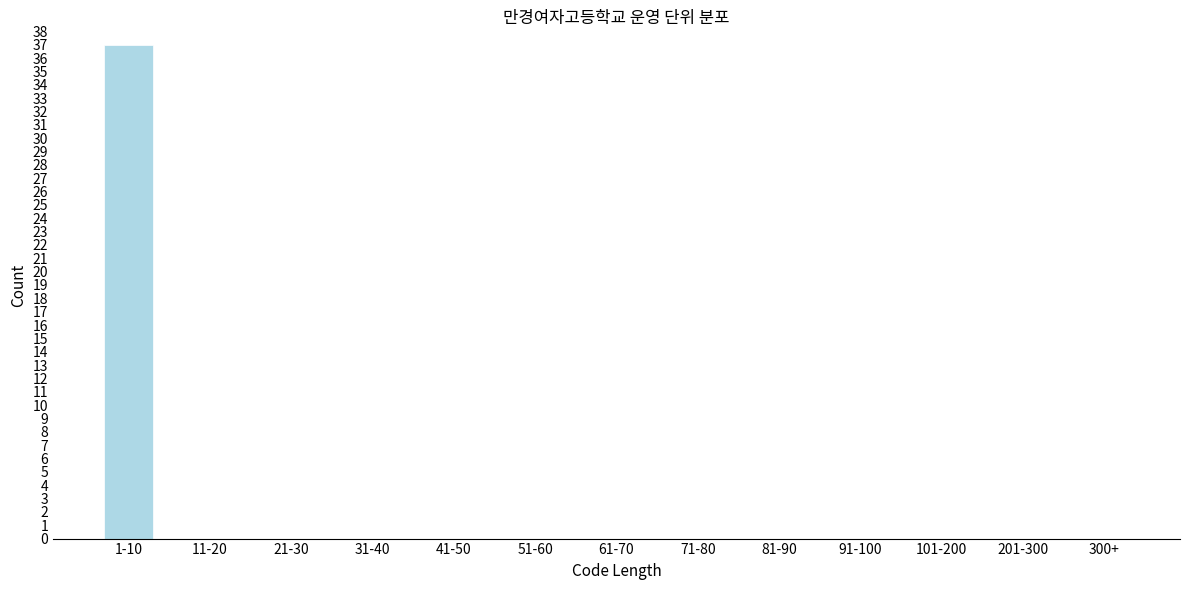

Reading left to right, transcribe all the data shown in this chart.

1-10=37	11-20=0	21-30=0	31-40=0	41-50=0	51-60=0	61-70=0	71-80=0	81-90=0	91-100=0	101-200=0	201-300=0	300+=0